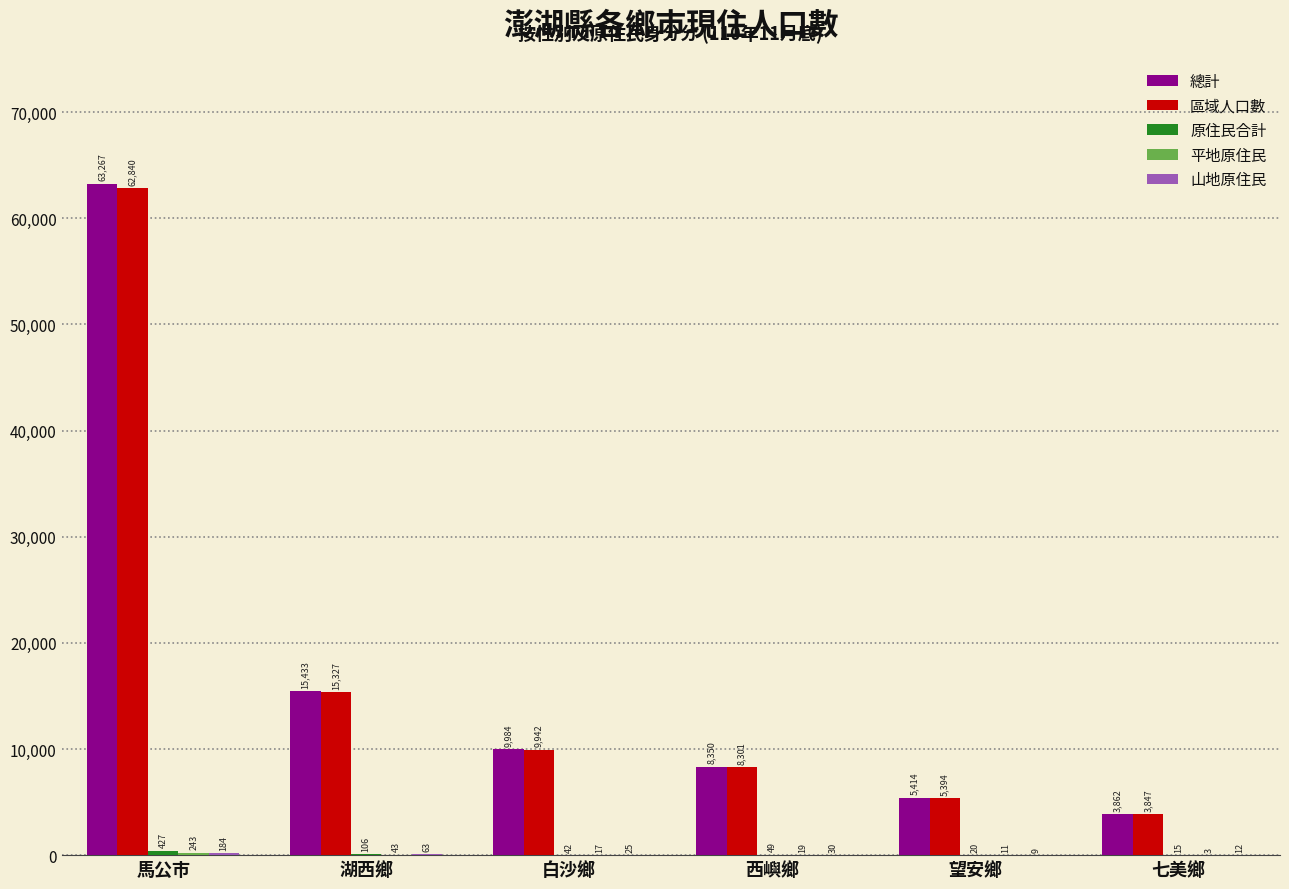

Are the bars grouped side by side (vs. stacked)?

Yes